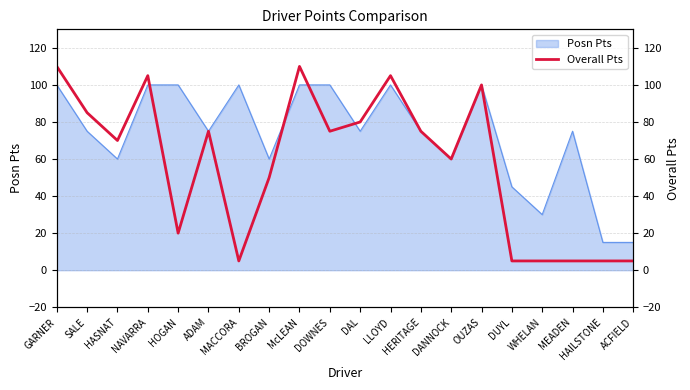

The value at BROGAN is 50. True or false?

True